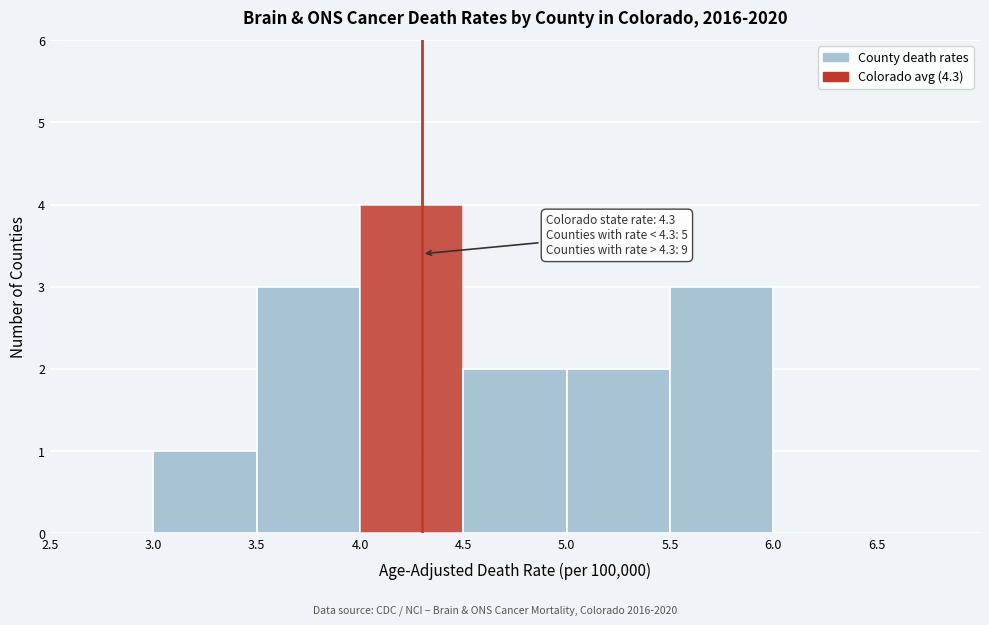

Over which range of the x-axis is the bar tallest?

4.0 to 4.5